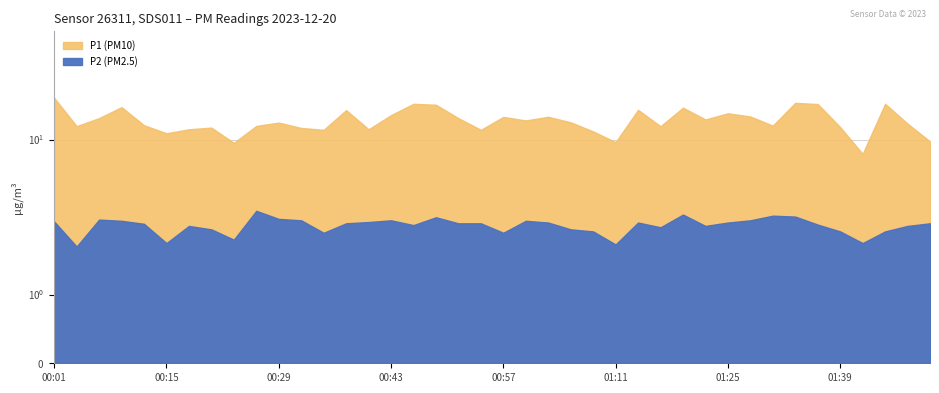

Which series changed the most between 00:40 and 01:44?

P1